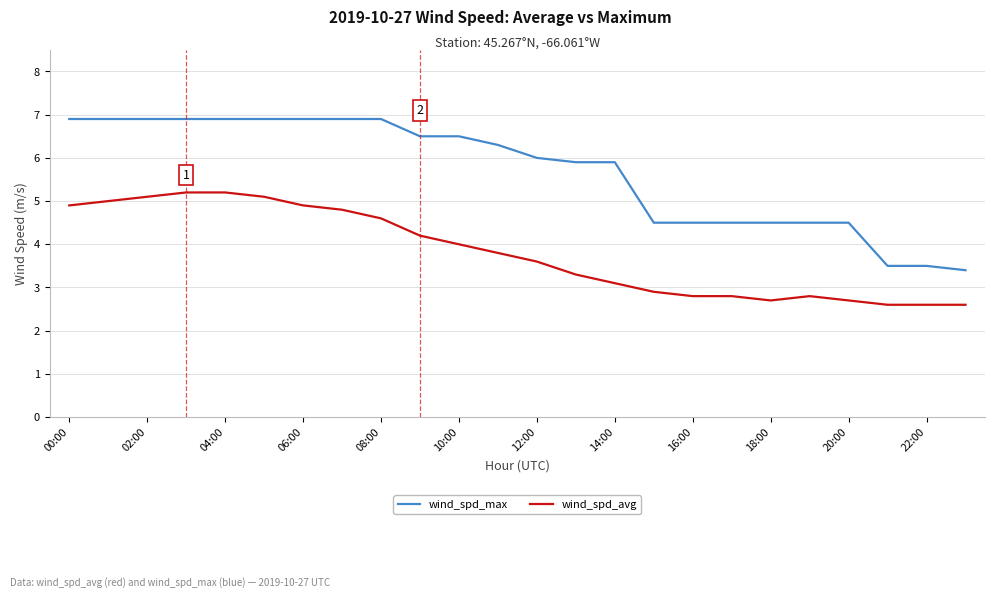

Which series has the largest total across all categories?

wind_spd_max